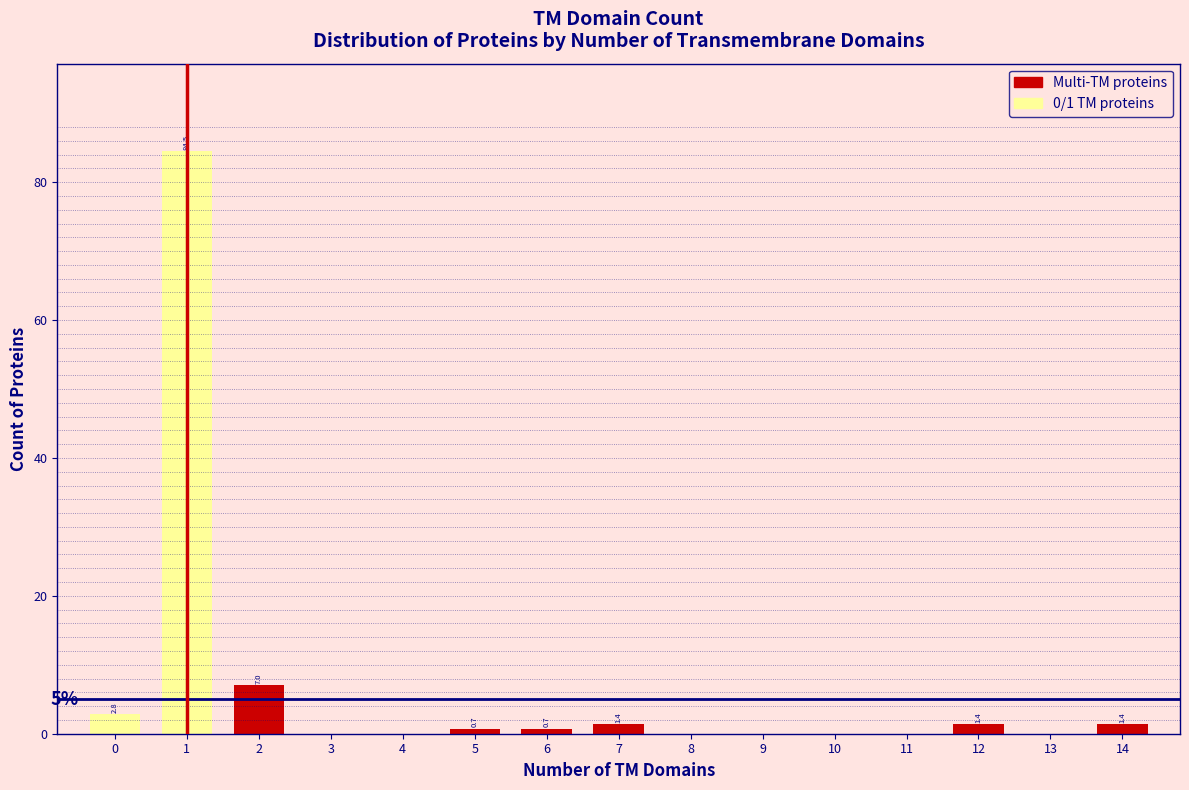

Reading left to right, list all the values displayed in this chart.

0=2.8	1=84.5	2=7.0	3=0.0	4=0.0	5=0.7	6=0.7	7=1.4	8=0.0	9=0.0	10=0.0	11=0.0	12=1.4	13=0.0	14=1.4